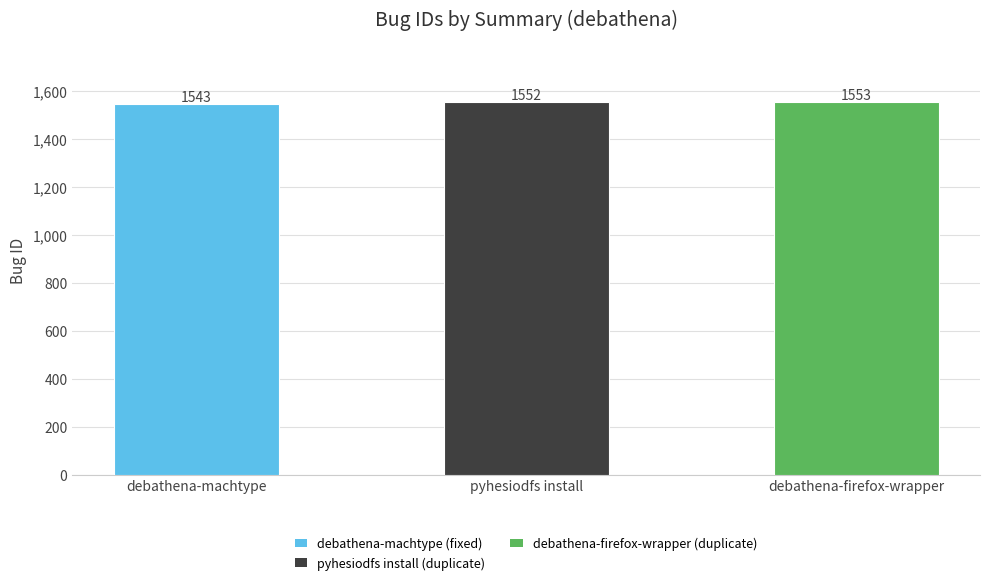

Where is the data nearest to the value 1548?

pyhesiodfs install